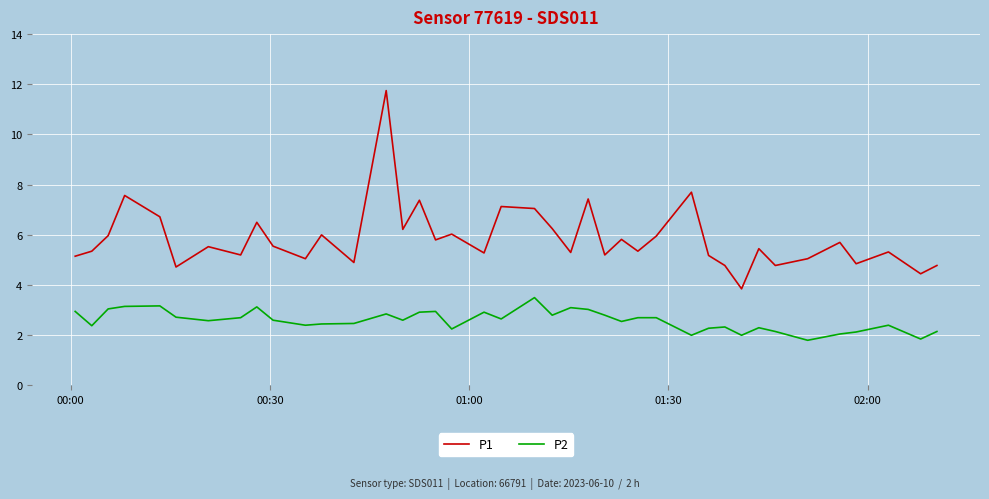

Which series has the widest spread of values?

P1